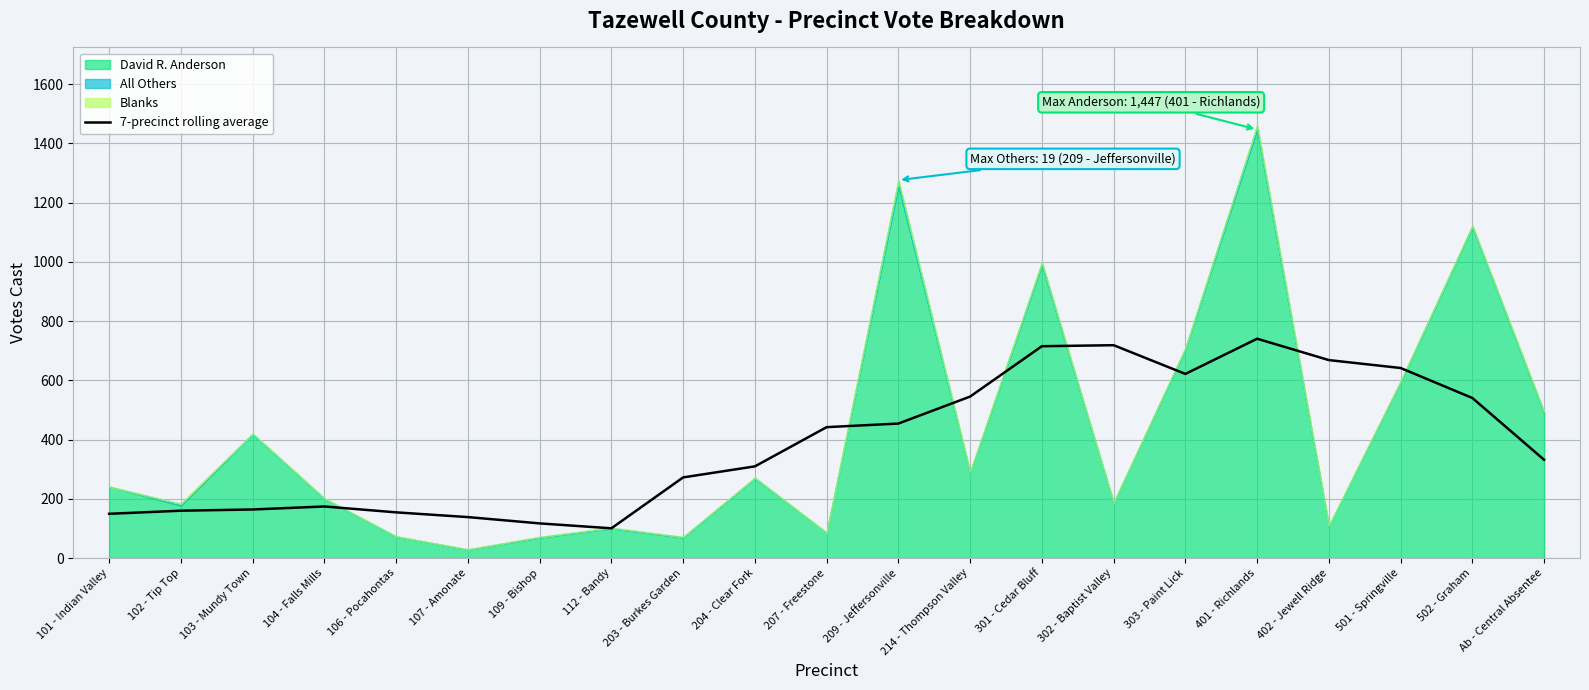

The chart shows a value of 331.6 at Ab - Central Absentee. True or false?

True